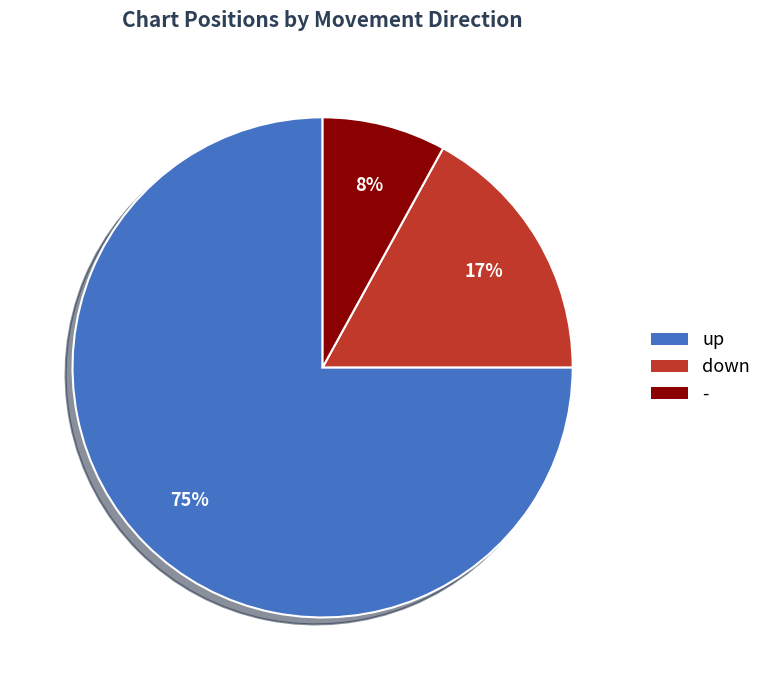

Does - account for over 50% of the chart?

No